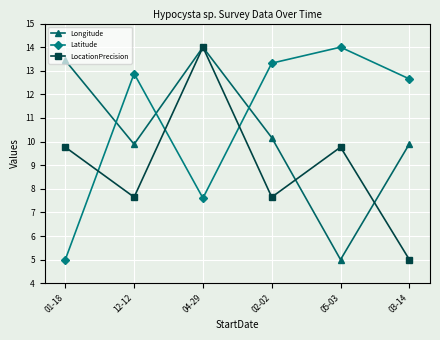

What is the difference between the second highest and second lowest values in the Longitude series?

3.6